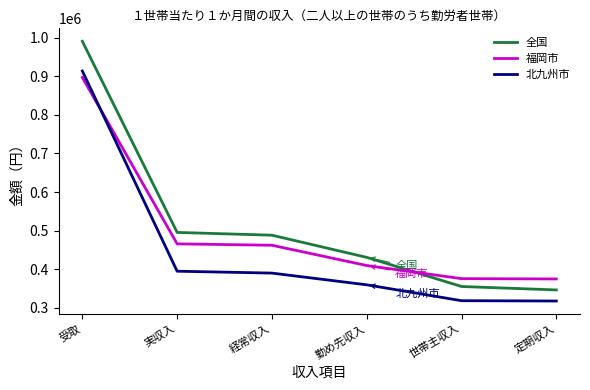

At how many categories does at least one series exceed 600382?

1